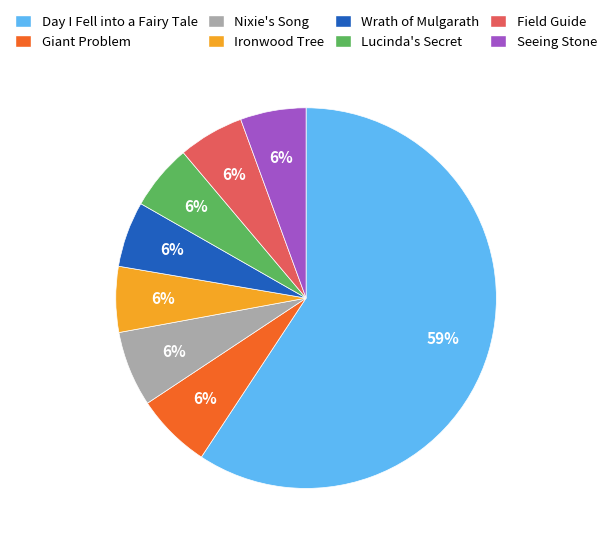

Is the sum of Lucinda's Secret and Day I Fell into a Fairy Tale greater than half?

Yes